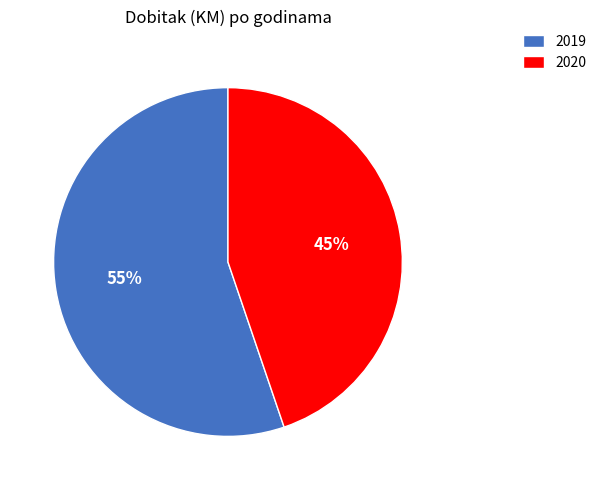

Does 2020 represent more than half of the total?

No